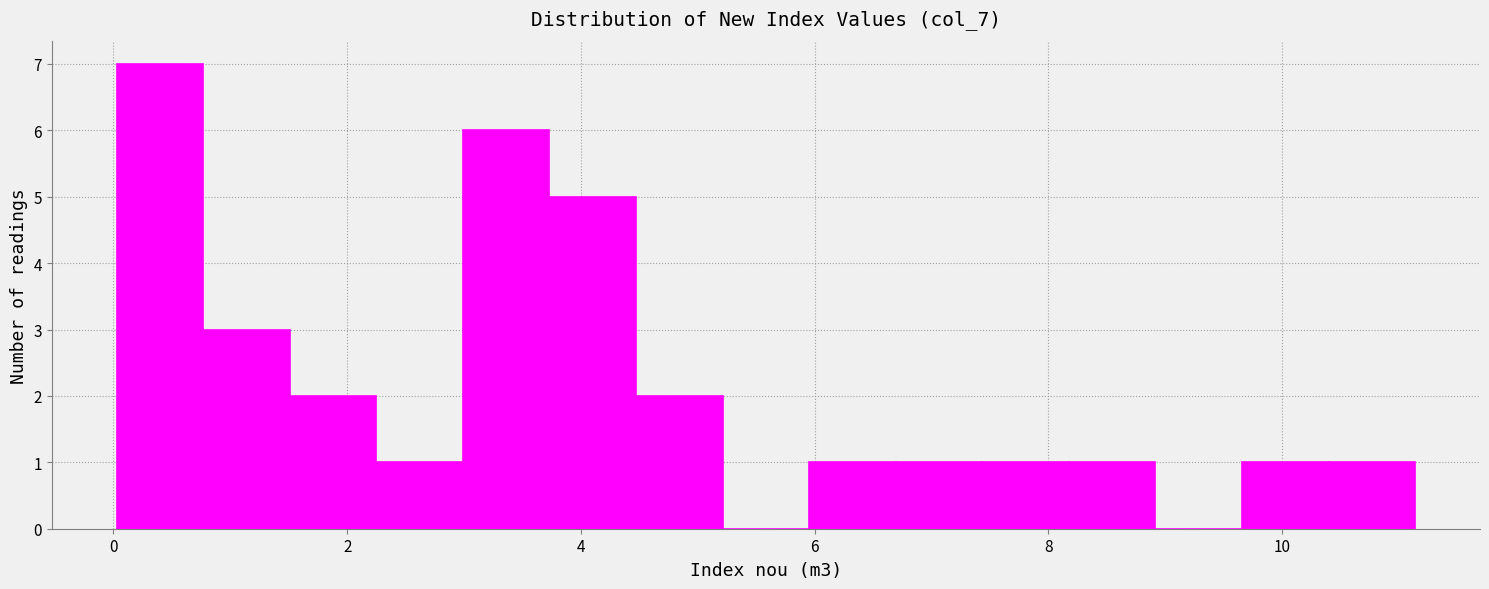

Read against the x-axis, roughly where is the centre of the tallest bar?

0.4